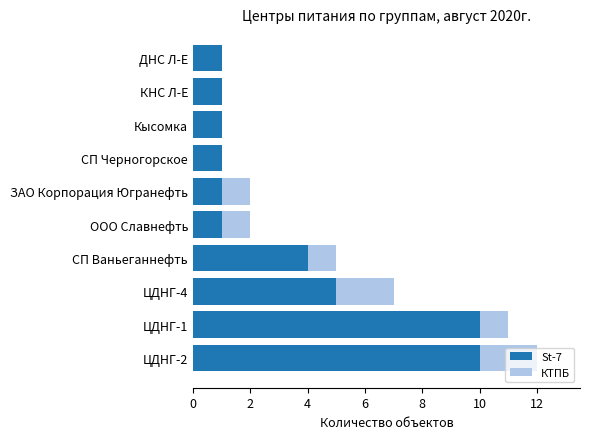

What is the sum of the St-7 values at ЦДНГ-2 and ЗАО Корпорация Югранефть?

11